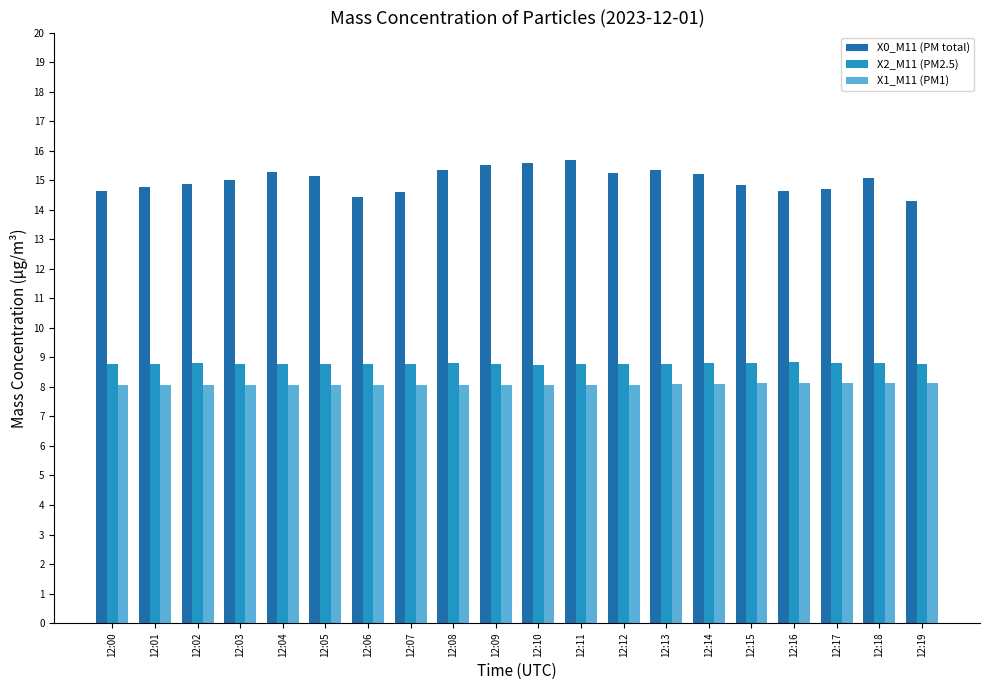

Is the value of X1_M11 (PM1) at 12:15 greater than the value of X2_M11 (PM2.5) at 12:09?

No